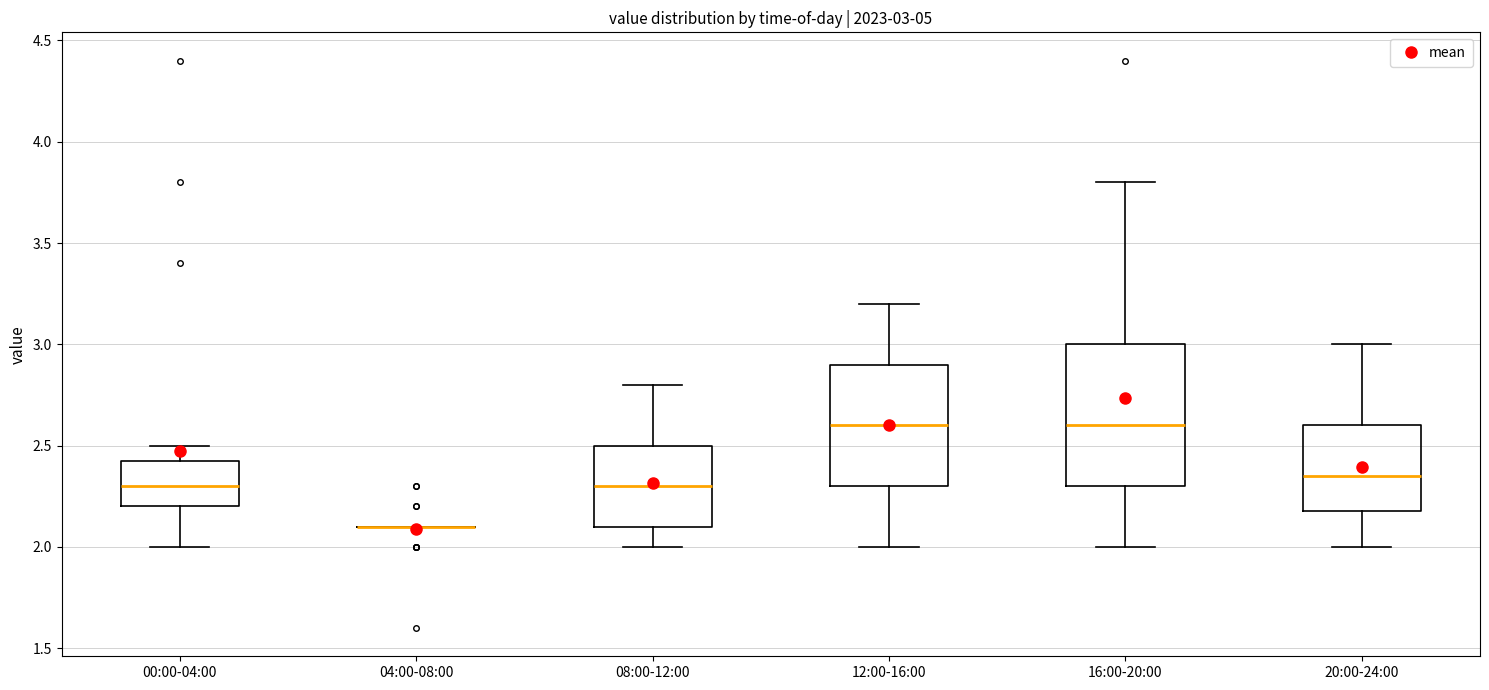

Which box is the tallest, from its lower edge to its upper edge?

16:00-20:00